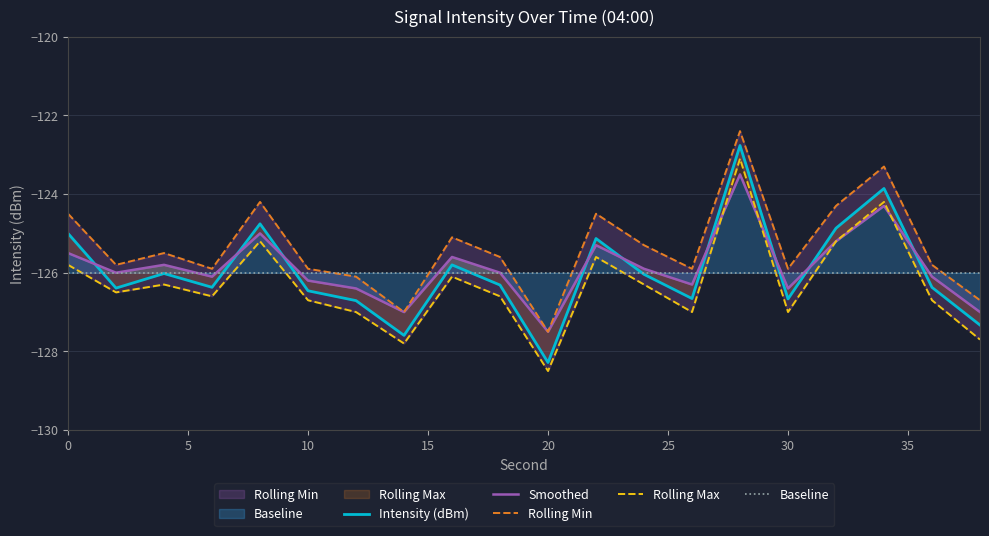

The value of Baseline at 30 is -177.9. True or false?

False